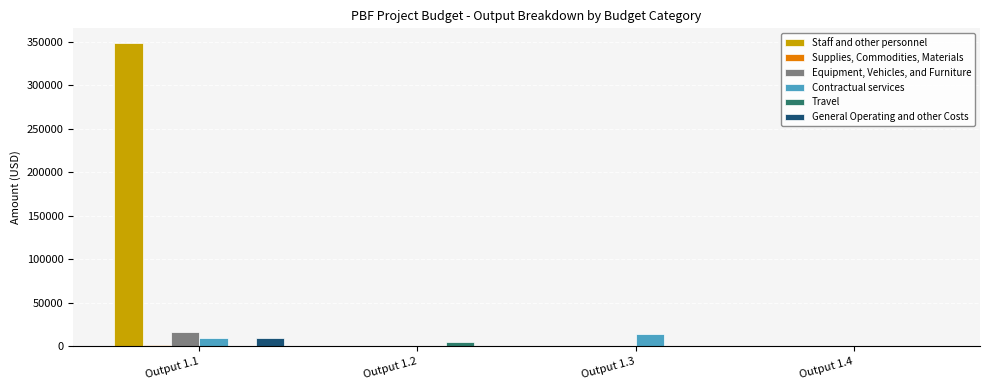

At which category is the sum across all series the highest?

Output 1.1